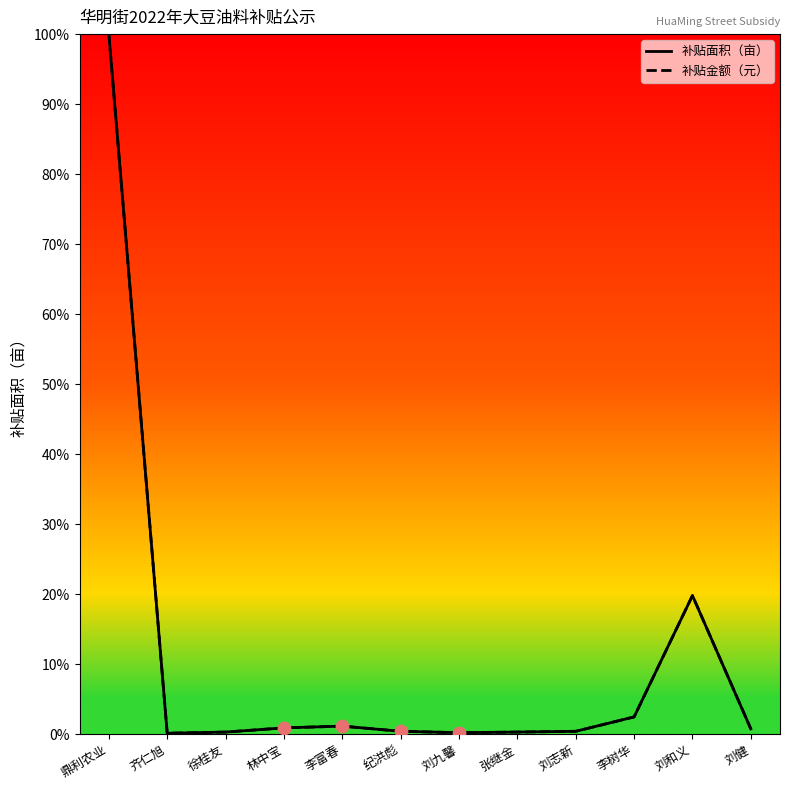

Which series has the largest total across all categories?

补贴面积（亩）